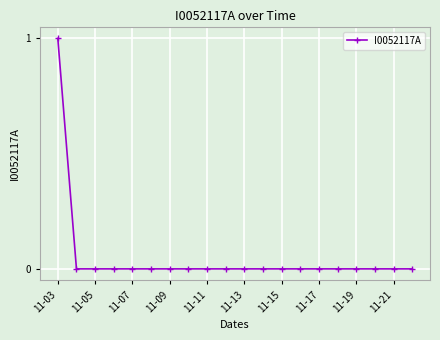

Is this an area chart (filled region under the line)?

No